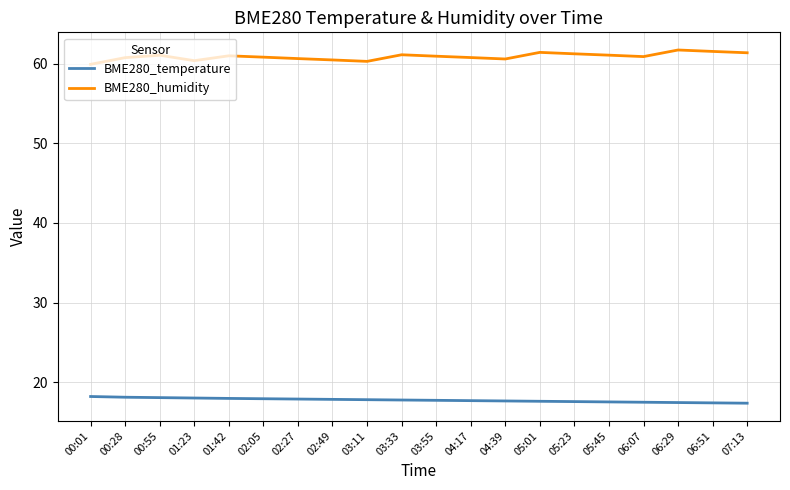

Which series has the largest range (max minus min)?

BME280_humidity